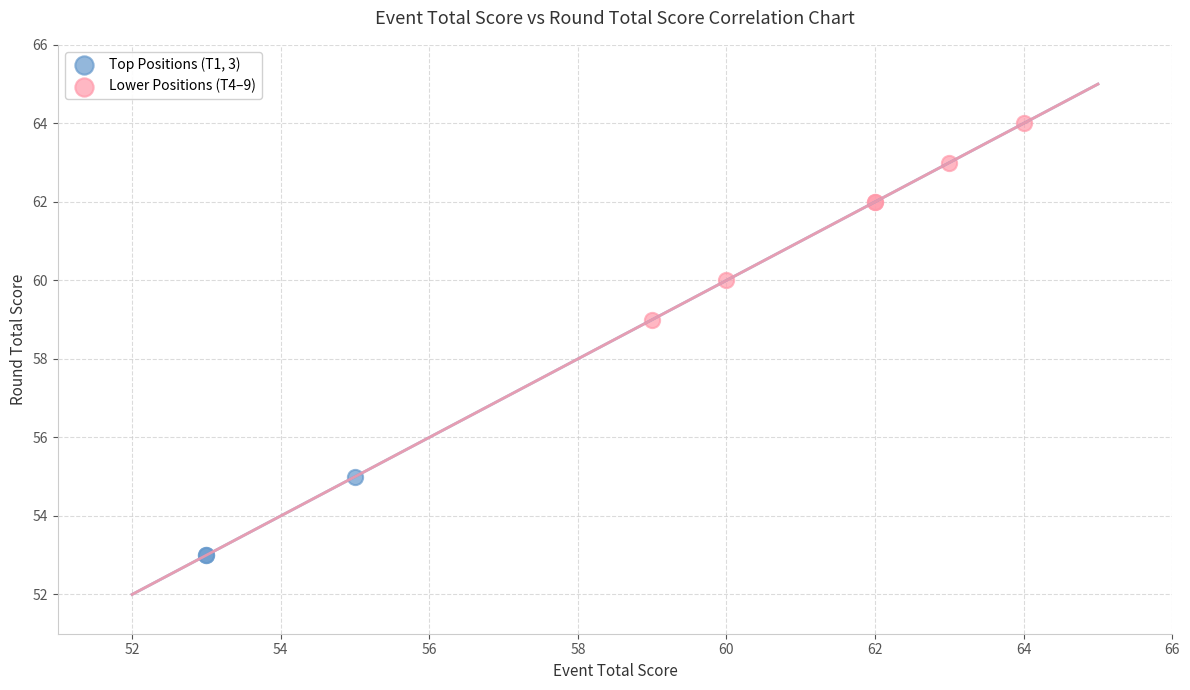

Which series contains the lowest Y value?

Top Positions (T1, 3)